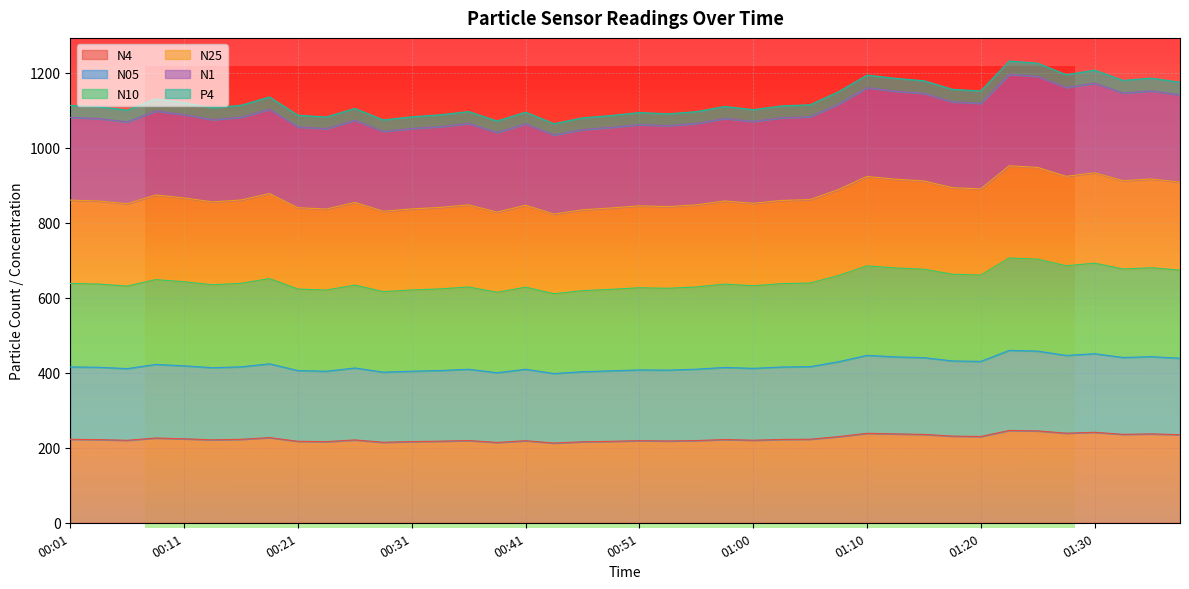

How many values in the N05 series exceed 415?

20